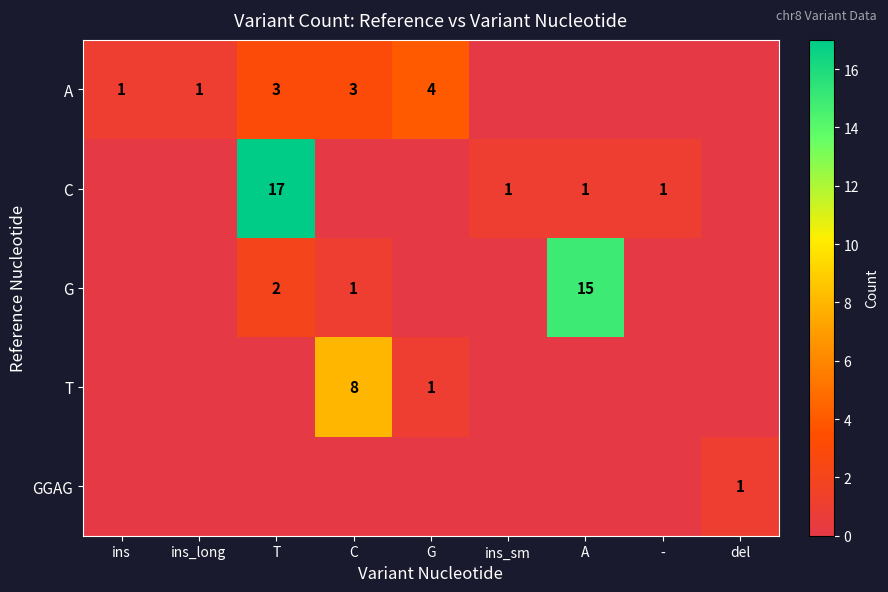

Count the number of categories in the chart.

9